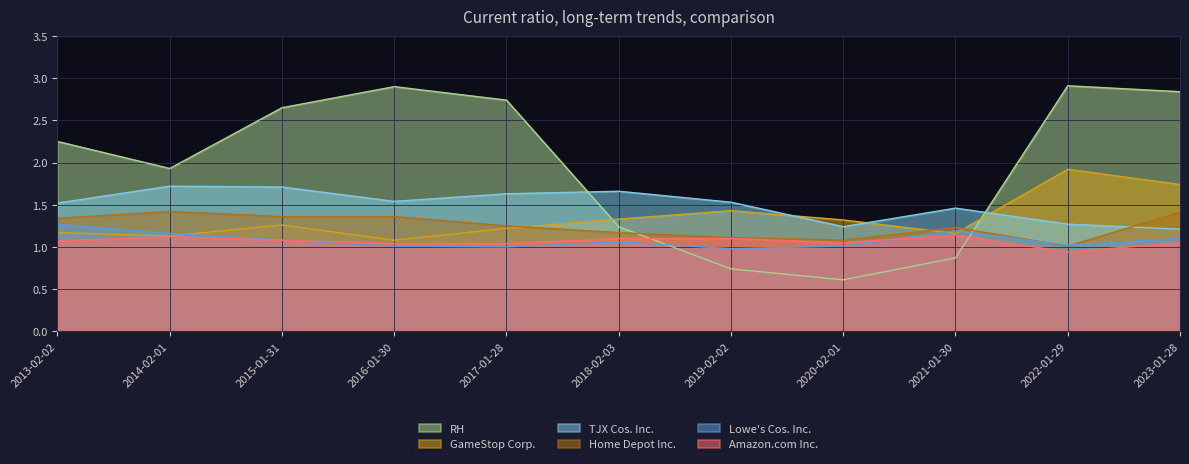

How many lines are shown in the chart?

6